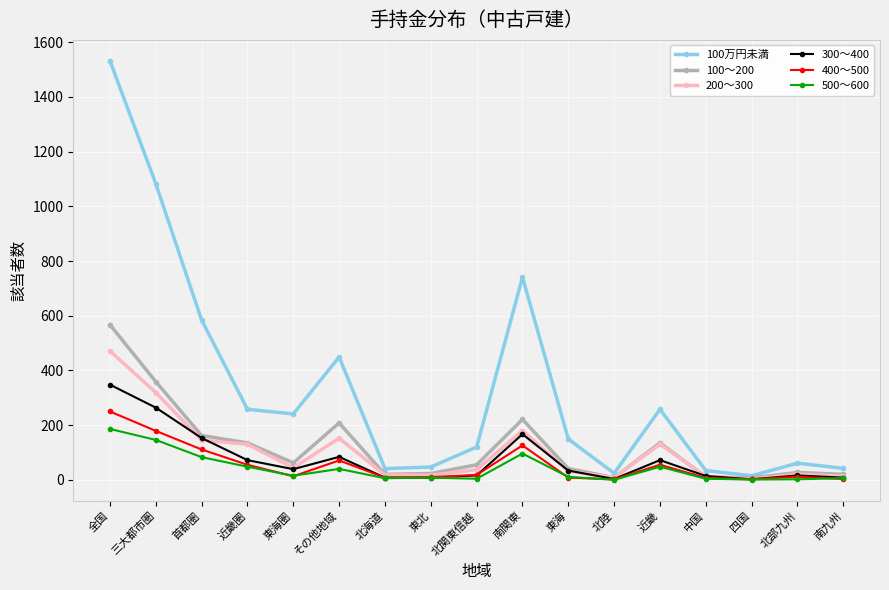

How many values in the 300～400 series are below 34?

8